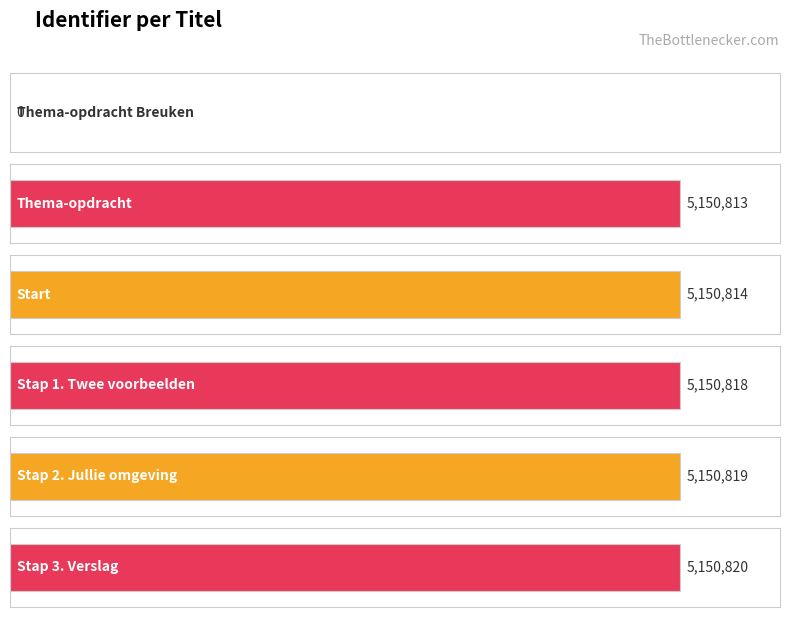

What is the change in value from Thema-opdracht Breuken to Start?

+5150814